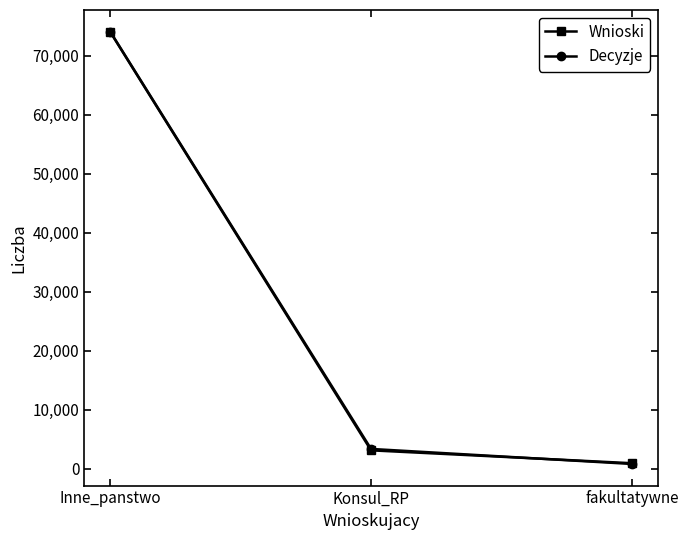

Is the value of Wnioski at fakultatywne greater than the value of Decyzje at Inne_panstwo?

No